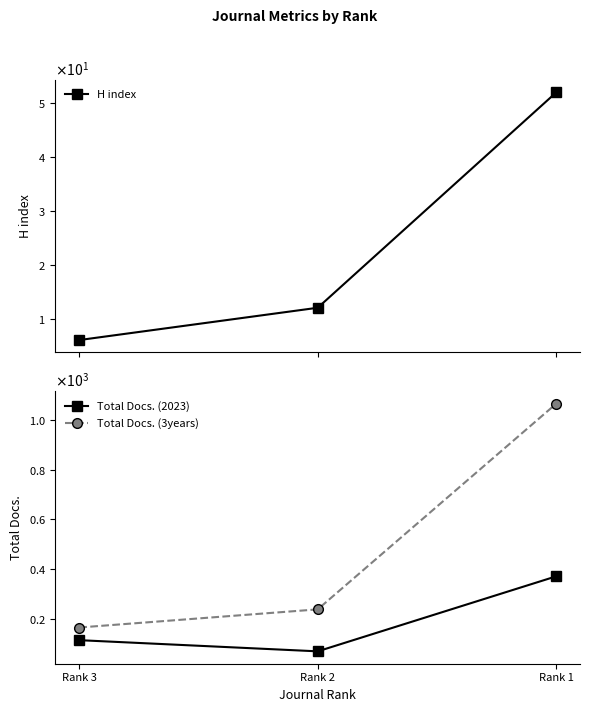

What is the sum of all H index values?

70